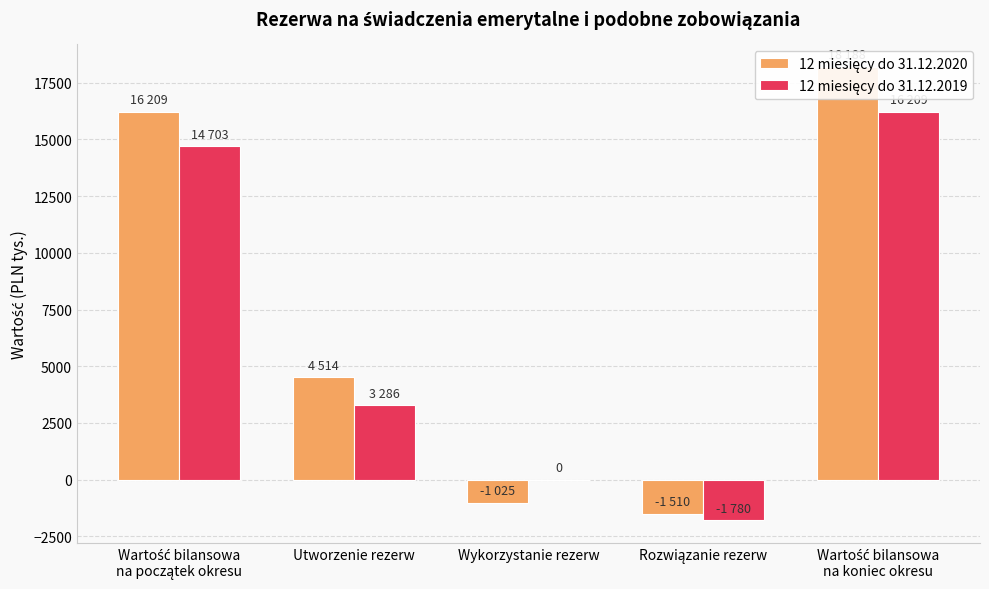

Which series has the largest range (max minus min)?

12 miesięcy do 31.12.2020